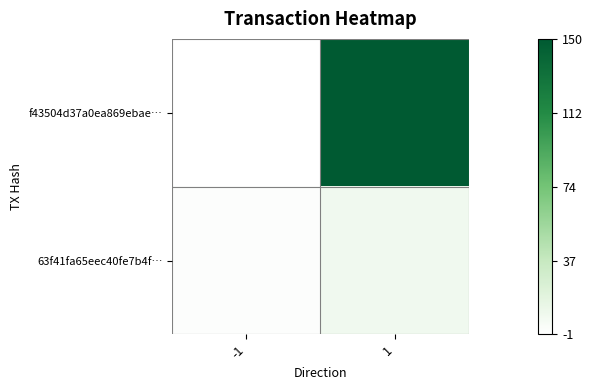

Which series has the largest total across all categories?

f43504d37a0ea869ebae…